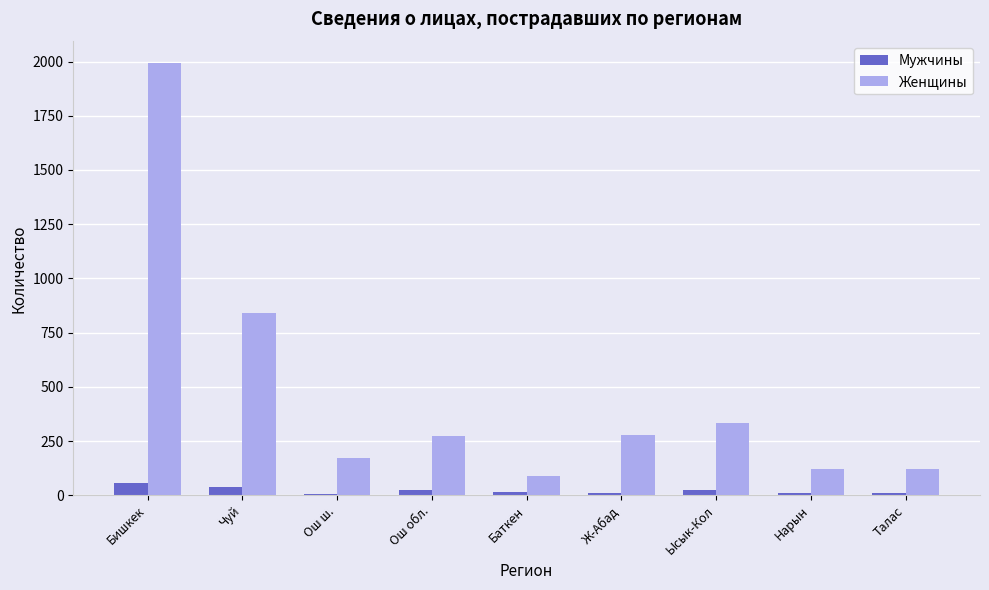

What is the sum of all Мужчины values?

197